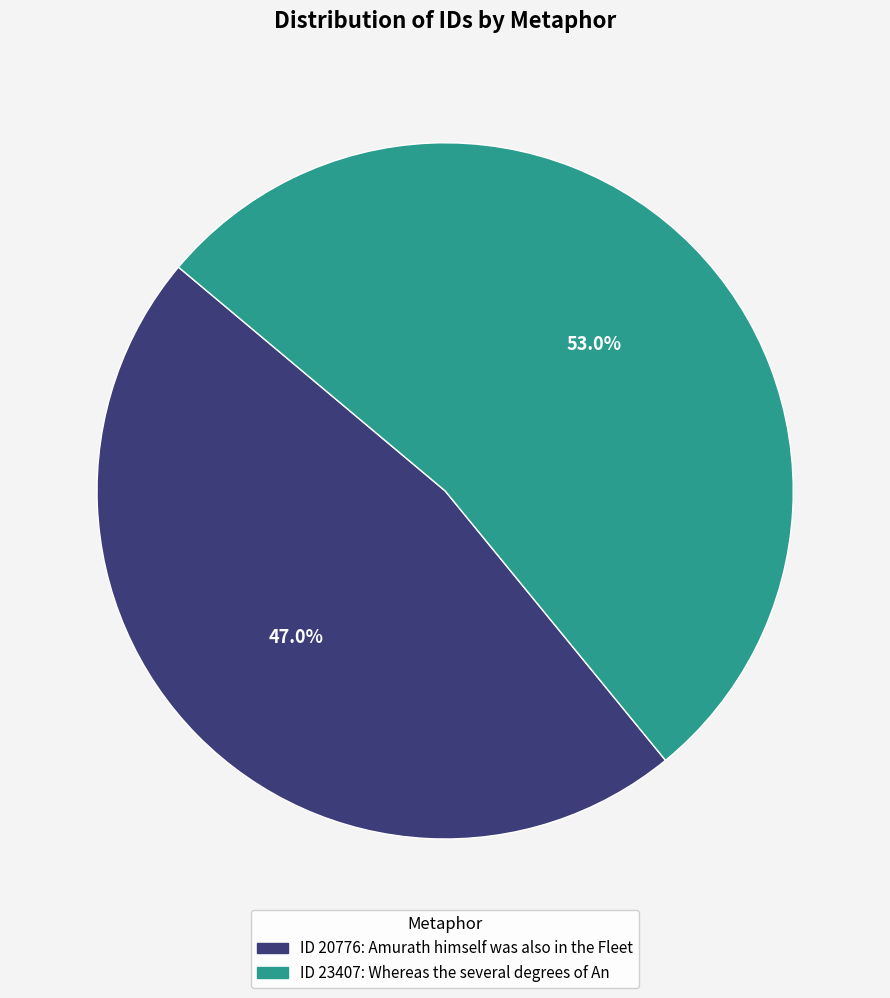

To the nearest percent, what is the difference between the largest and smallest slice percentages?

6%